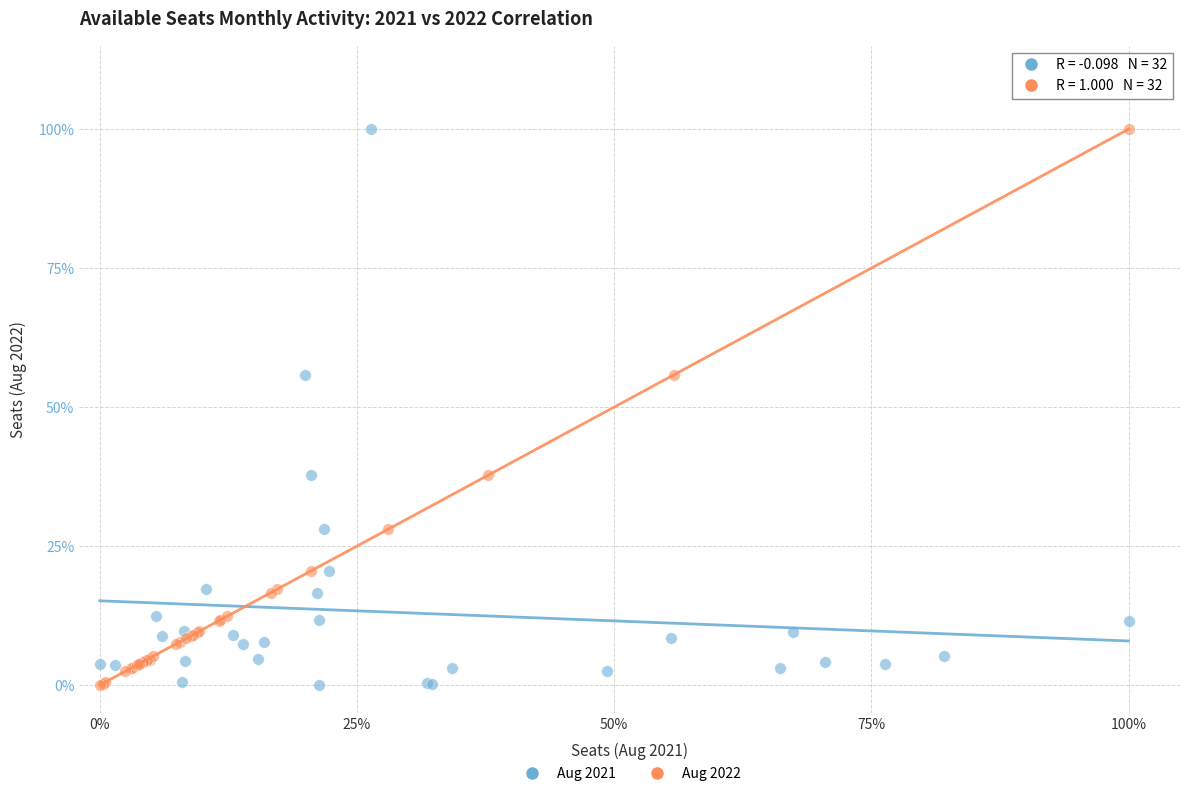

What are all the series names shown in the legend?

Aug 2021, Aug 2022